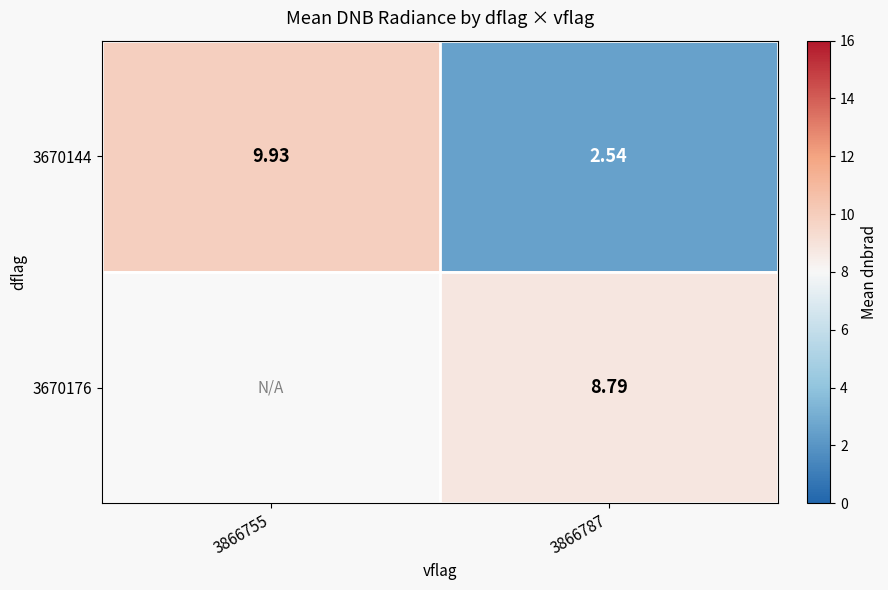

Count the number of data series in this chart.

2